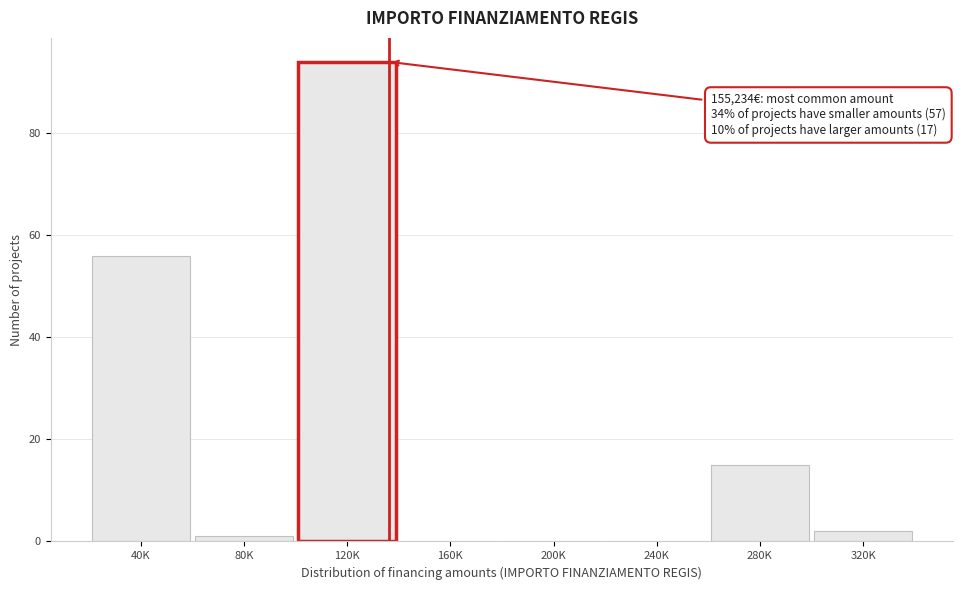

Reading right to left, extract all data points from this chart.

320K=2	280K=15	240K=0	200K=0	160K=0	120K=94	80K=1	40K=56